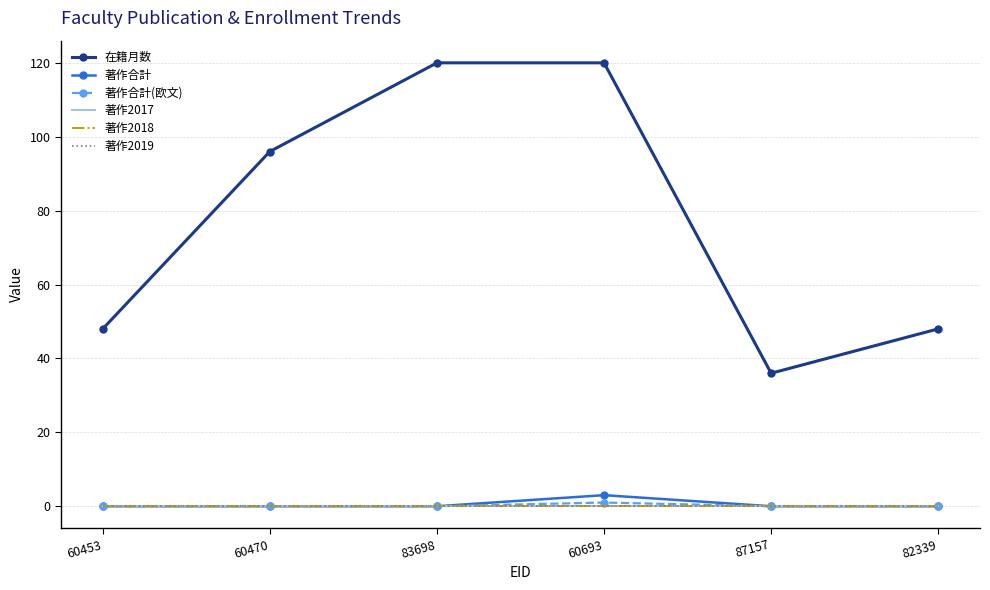

How many lines are shown in the chart?

6